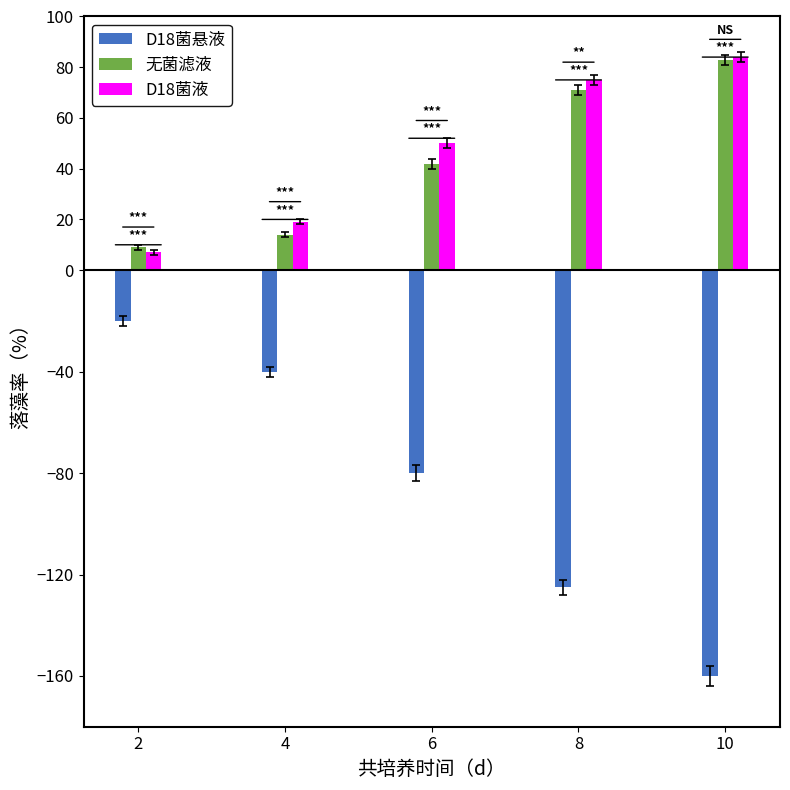

Which series has the largest range (max minus min)?

D18菌悬液